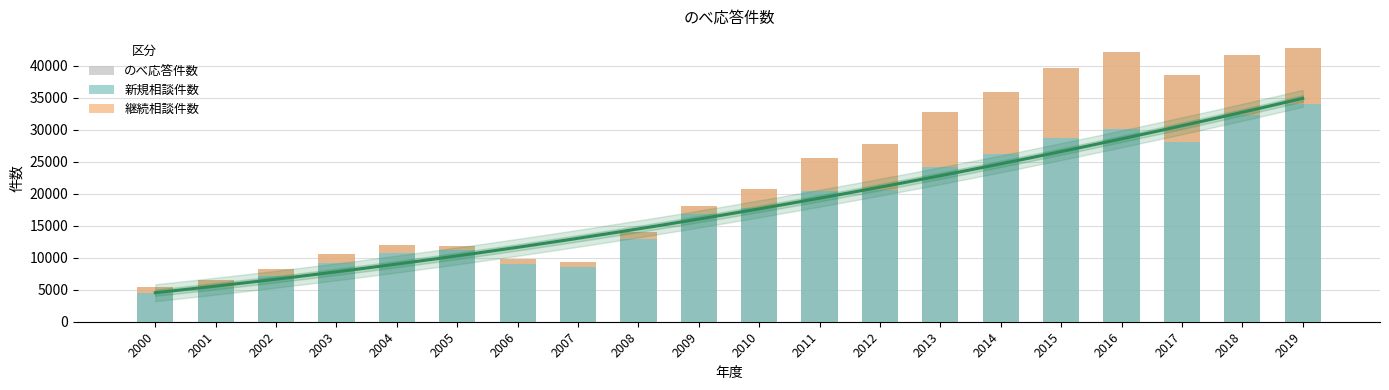

How many data points in のべ応答件数 are less than 20702?

10